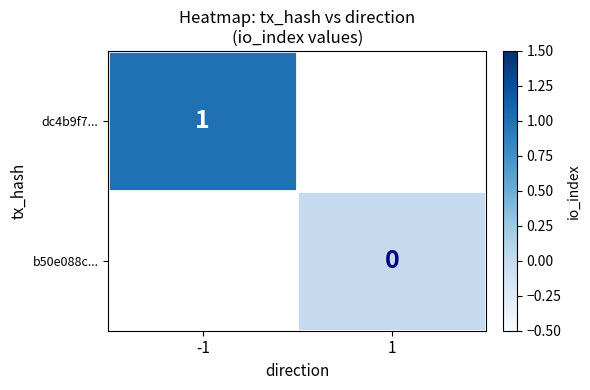

Is the value of b50e088c... at 1 greater than the value of dc4b9f7... at -1?

No